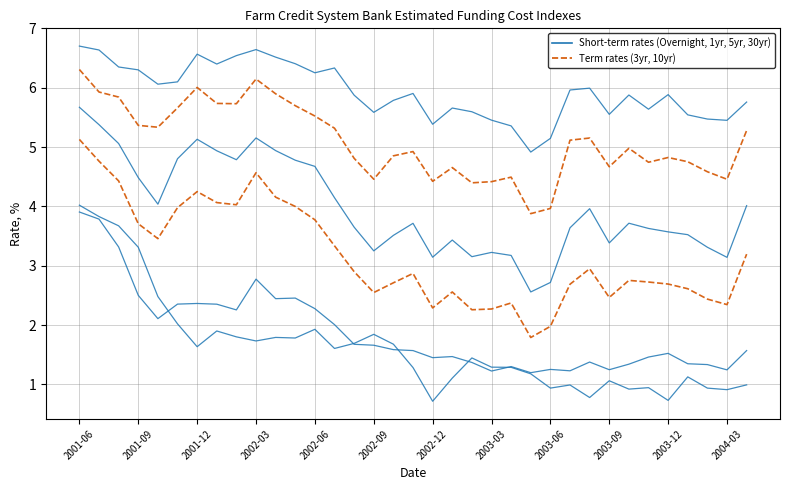

True or false: 5-year has a value of 3.2 at 20.

True